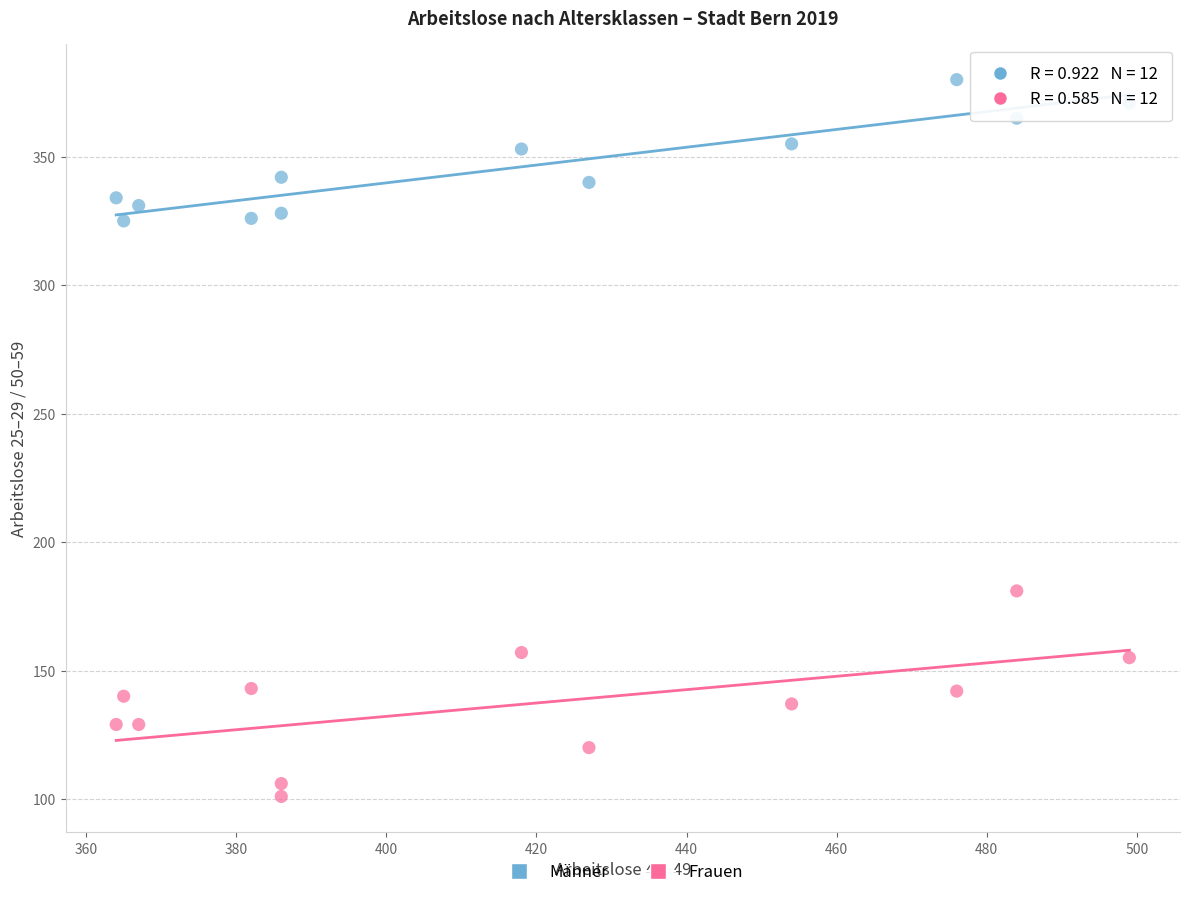

What is the X range (max minus min) for the scatter plot?

135